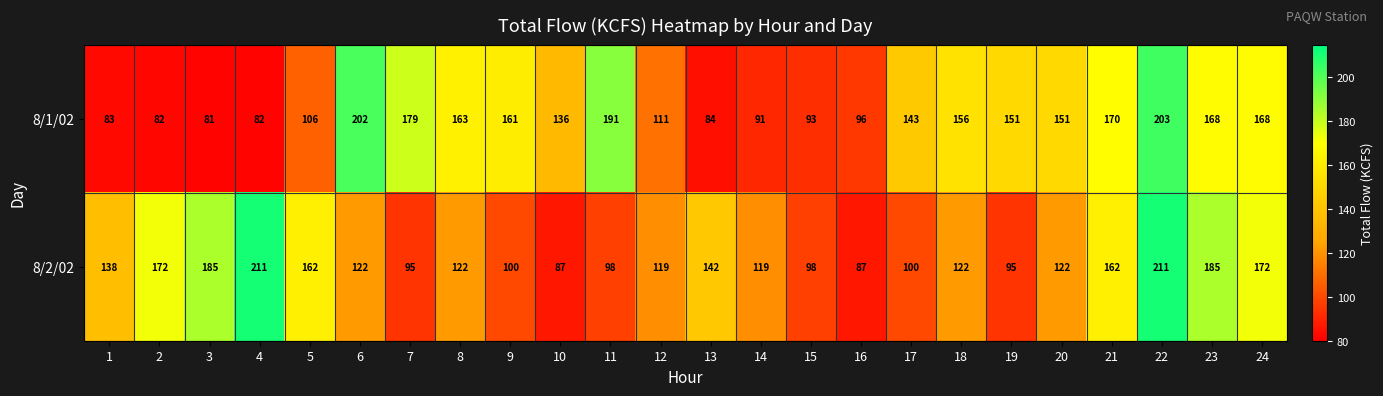

What is the minimum value shown in the chart?

81